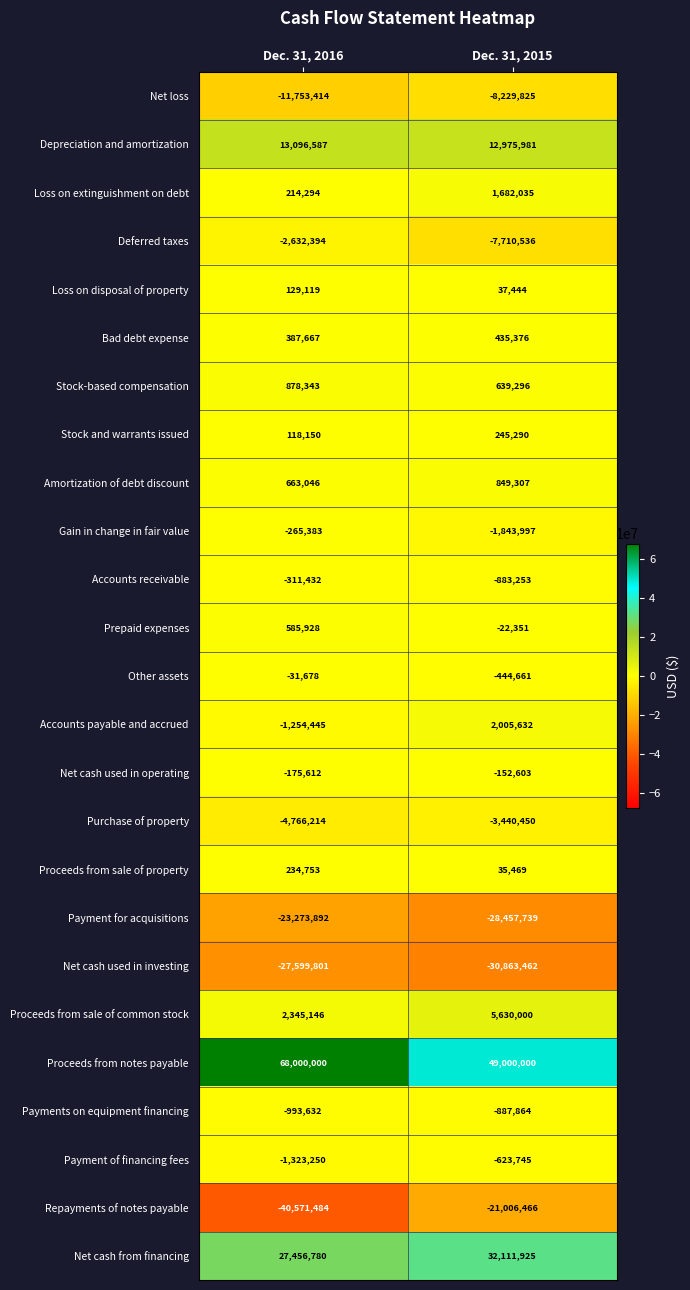

At Dec. 31, 2015, list the series in order from largest to smallest.

Proceeds from notes payable, Net cash from financing, Depreciation and amortization, Proceeds from sale of common stock, Accounts payable and accrued, Loss on extinguishment on debt, Amortization of debt discount, Stock-based compensation, Bad debt expense, Stock and warrants issued, Loss on disposal of property, Proceeds from sale of property, Prepaid expenses, Net cash used in operating, Other assets, Payment of financing fees, Accounts receivable, Payments on equipment financing, Gain in change in fair value, Purchase of property, Deferred taxes, Net loss, Repayments of notes payable, Payment for acquisitions, Net cash used in investing